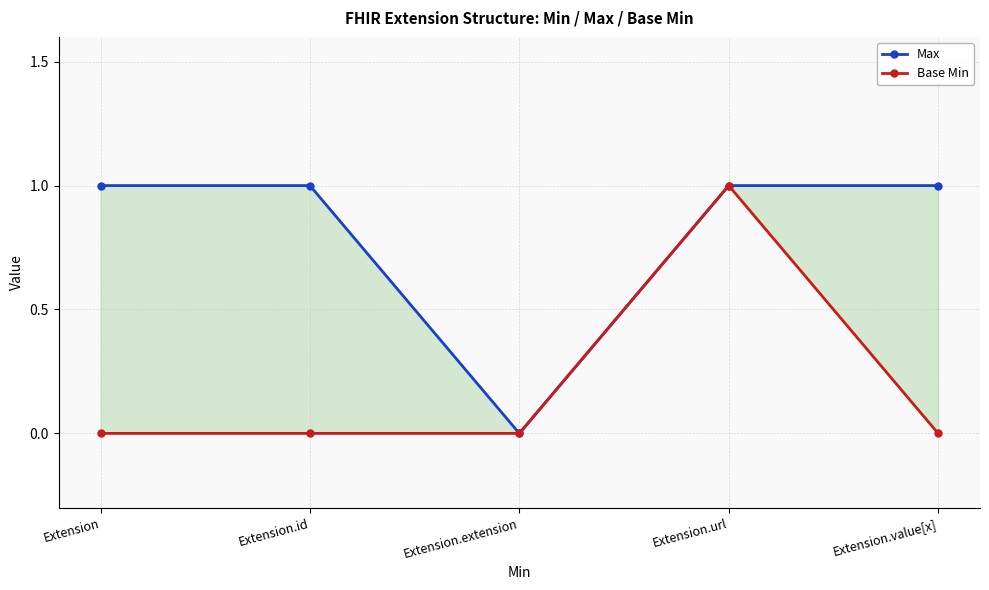

What is the label of the 5th point from the left?

Extension.value[x]